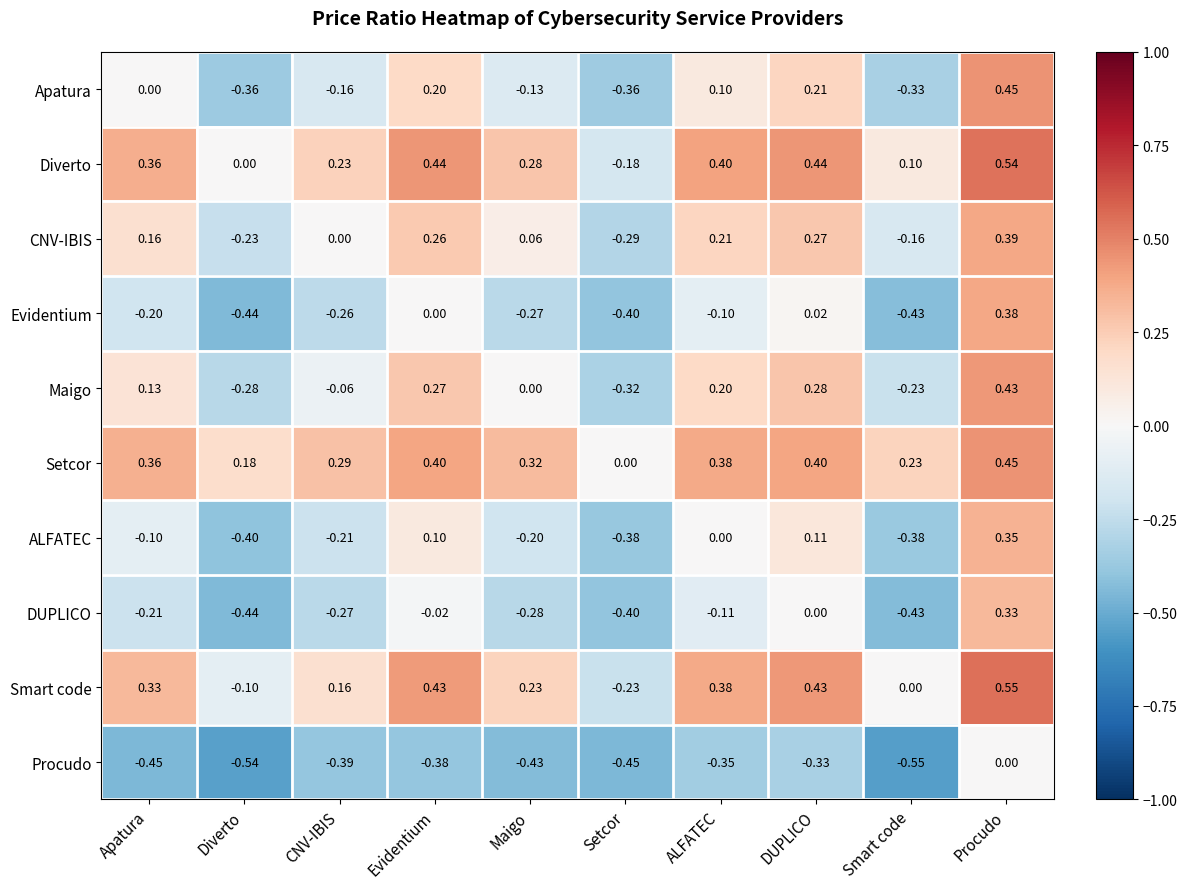

Where is Smart code nearest to the value 0?

Smart code